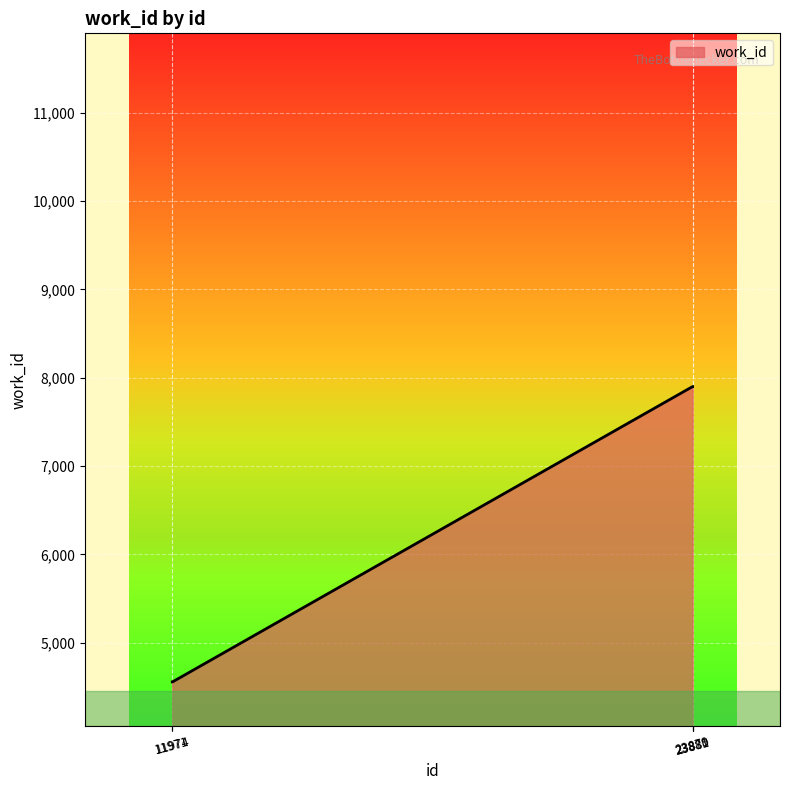

What is the change in value from 11971 to 23880?

+3344